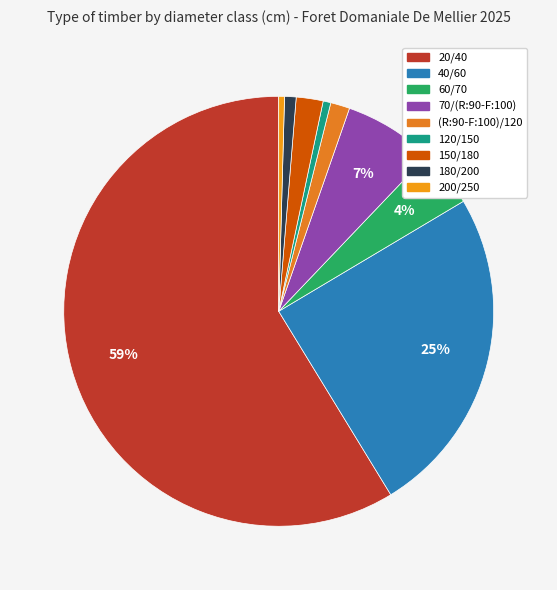

Which category has the smallest portion of the pie?

200/250